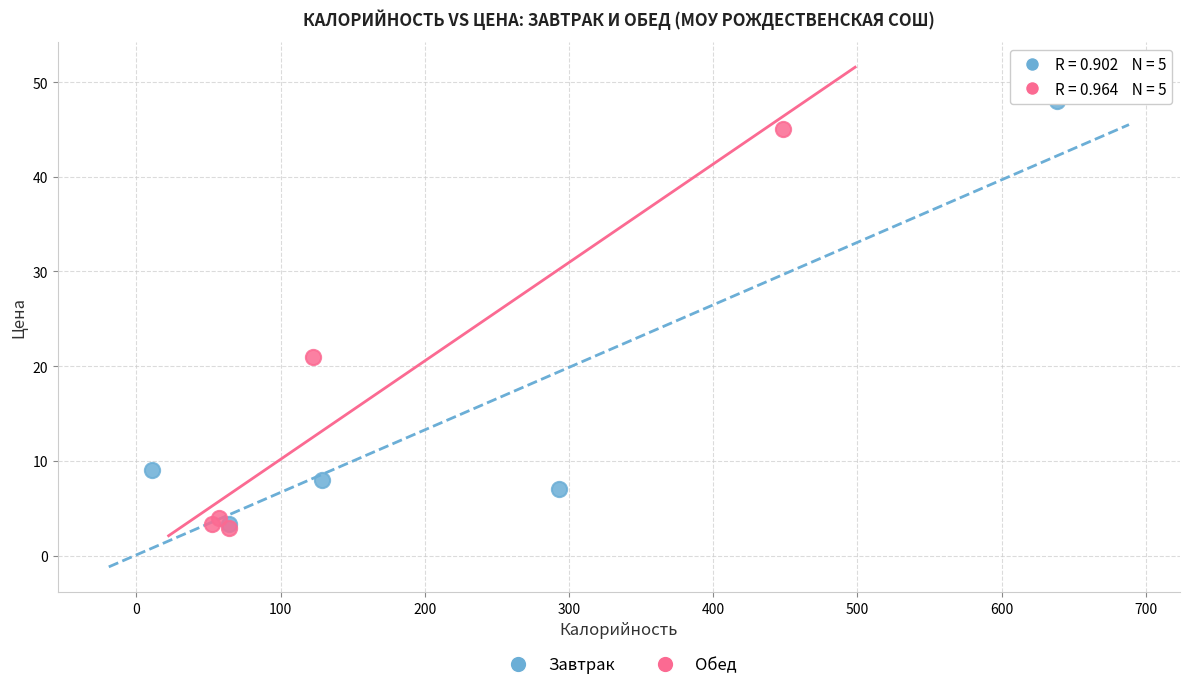

Which series reaches the maximum Y coordinate?

Завтрак